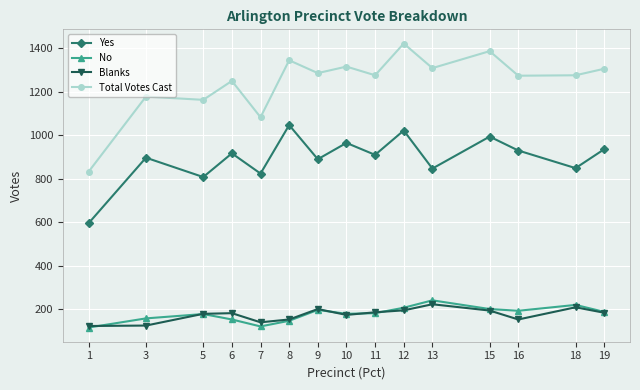

What is the difference between the Yes values at 5 and 1?

212